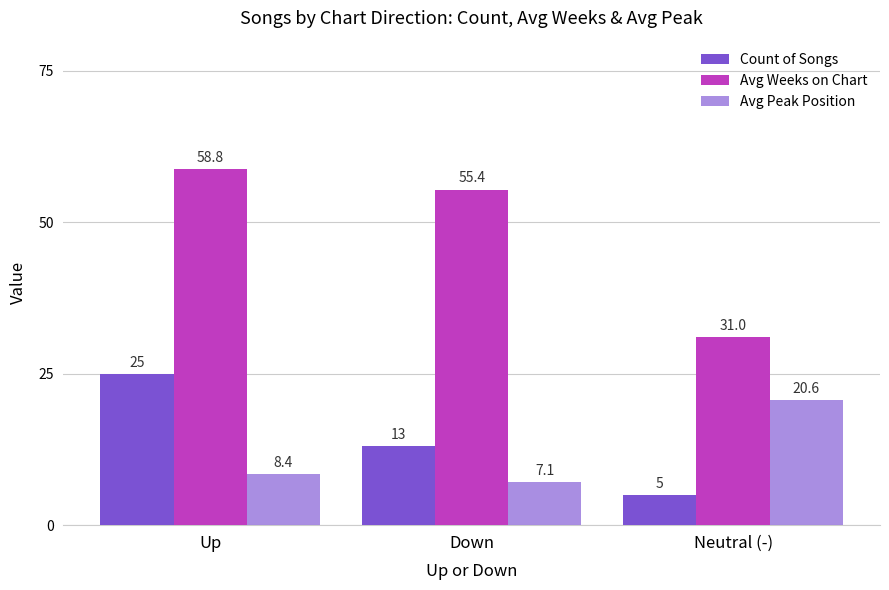

Reading left to right, extract all data points from this chart.

Count of Songs: Up=25.0	Down=13.0	Neutral (-)=5.0
Avg Weeks on Chart: Up=58.8	Down=55.4	Neutral (-)=31.0
Avg Peak Position: Up=8.4	Down=7.1	Neutral (-)=20.6